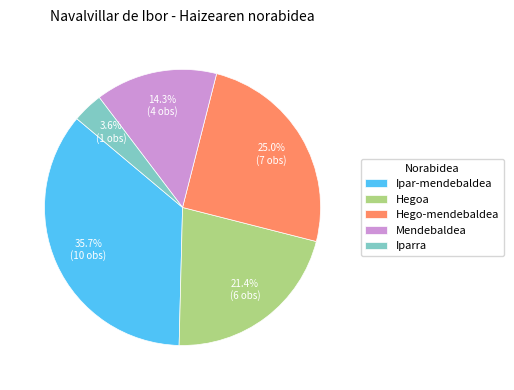

To the nearest percent, what portion does Hegoa represent?

21%